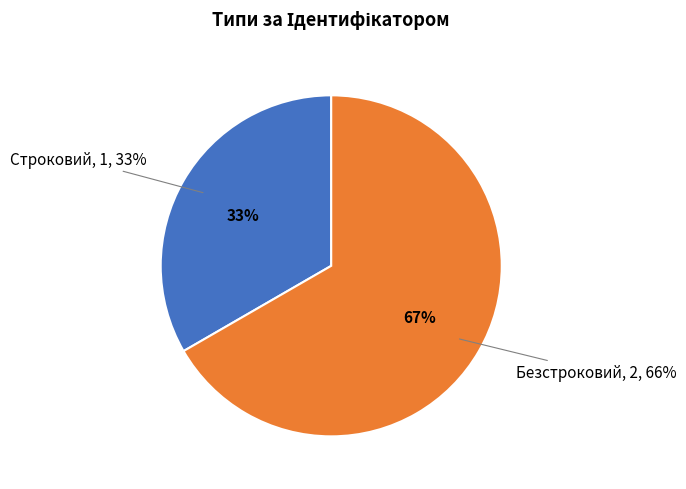

Does Строковий account for over 50% of the chart?

No